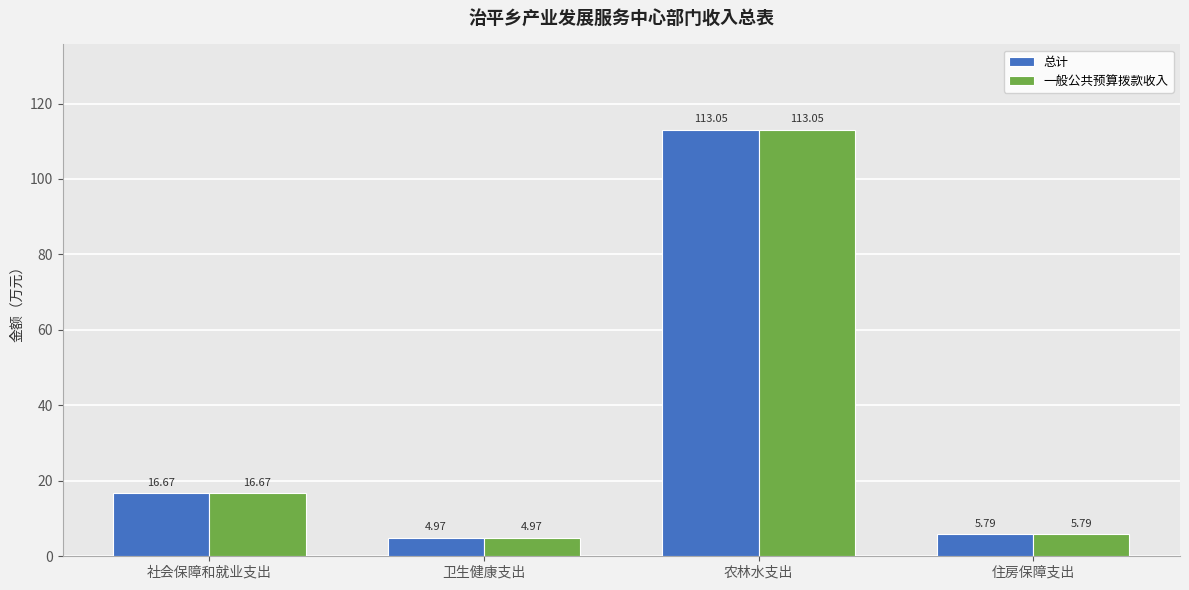

How many series are shown in this chart?

2